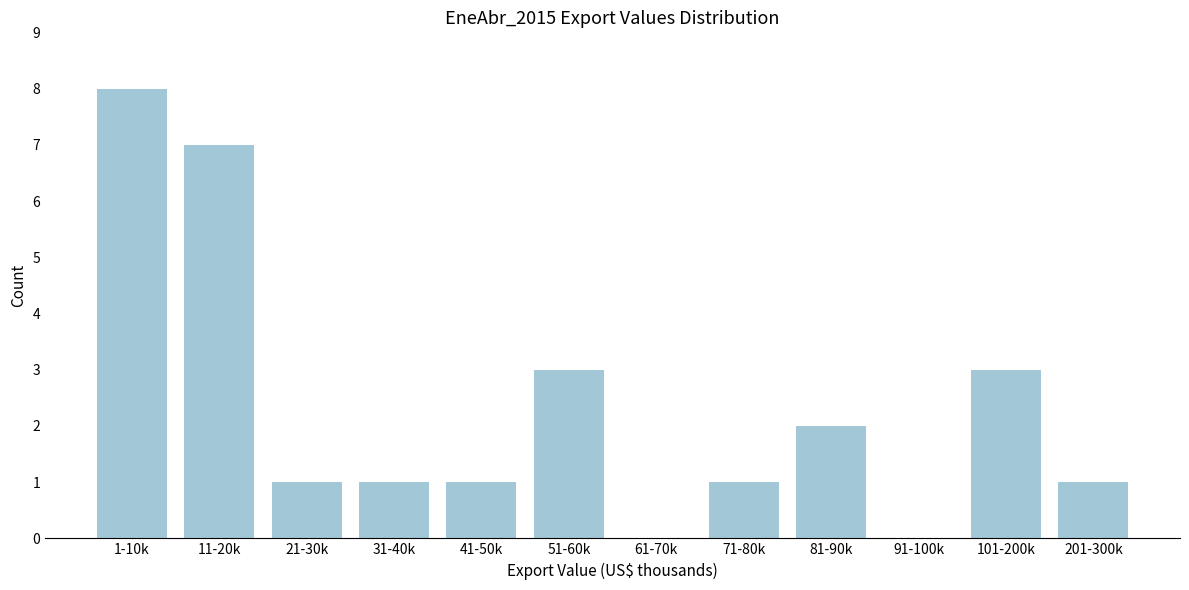

Reading left to right, list all the values displayed in this chart.

1-10k=8	11-20k=7	21-30k=1	31-40k=1	41-50k=1	51-60k=3	61-70k=0	71-80k=1	81-90k=2	91-100k=0	101-200k=3	201-300k=1